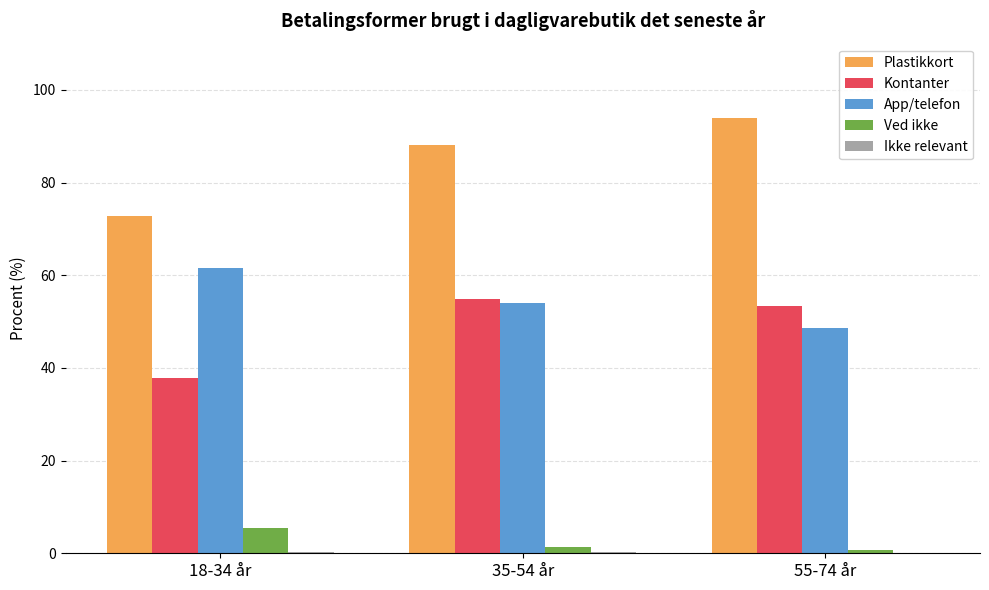

How many groups of bars are there?

3